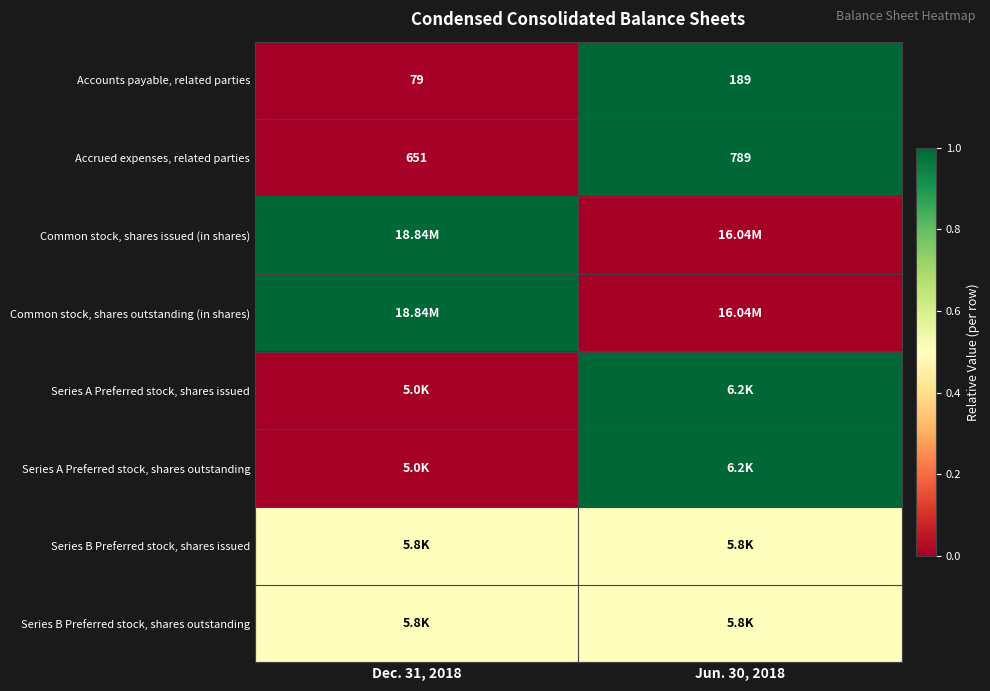

What is the sum of the Accrued expenses, related parties values at Dec. 31, 2018 and Jun. 30, 2018?

1440.0